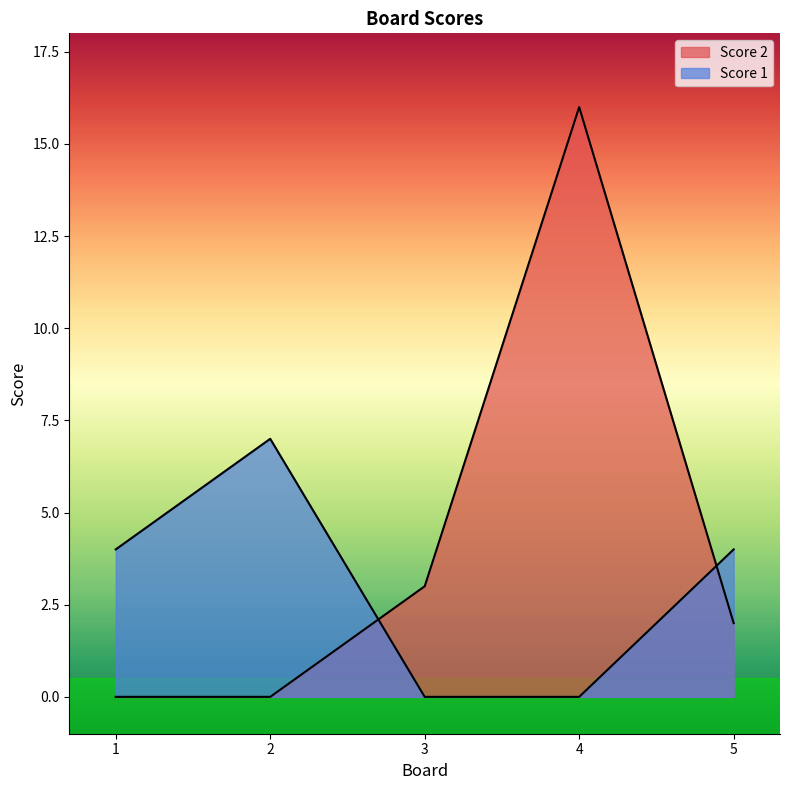

How many lines are shown in the chart?

2